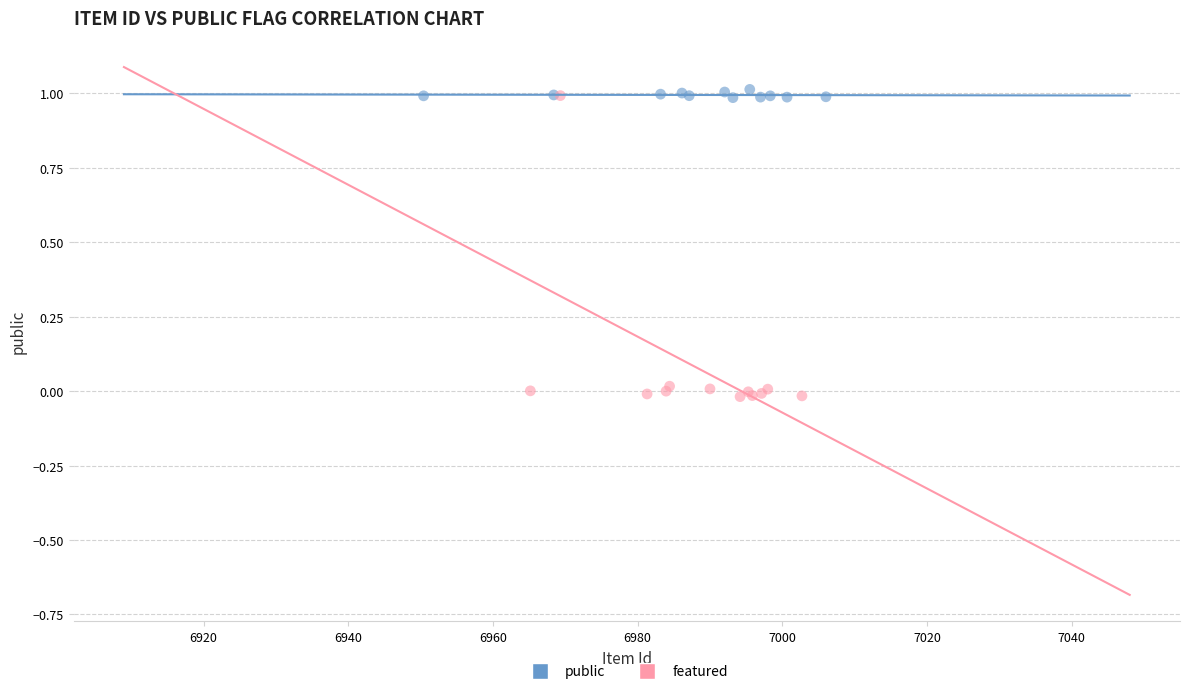

Which series has the widest spread of Y values?

featured